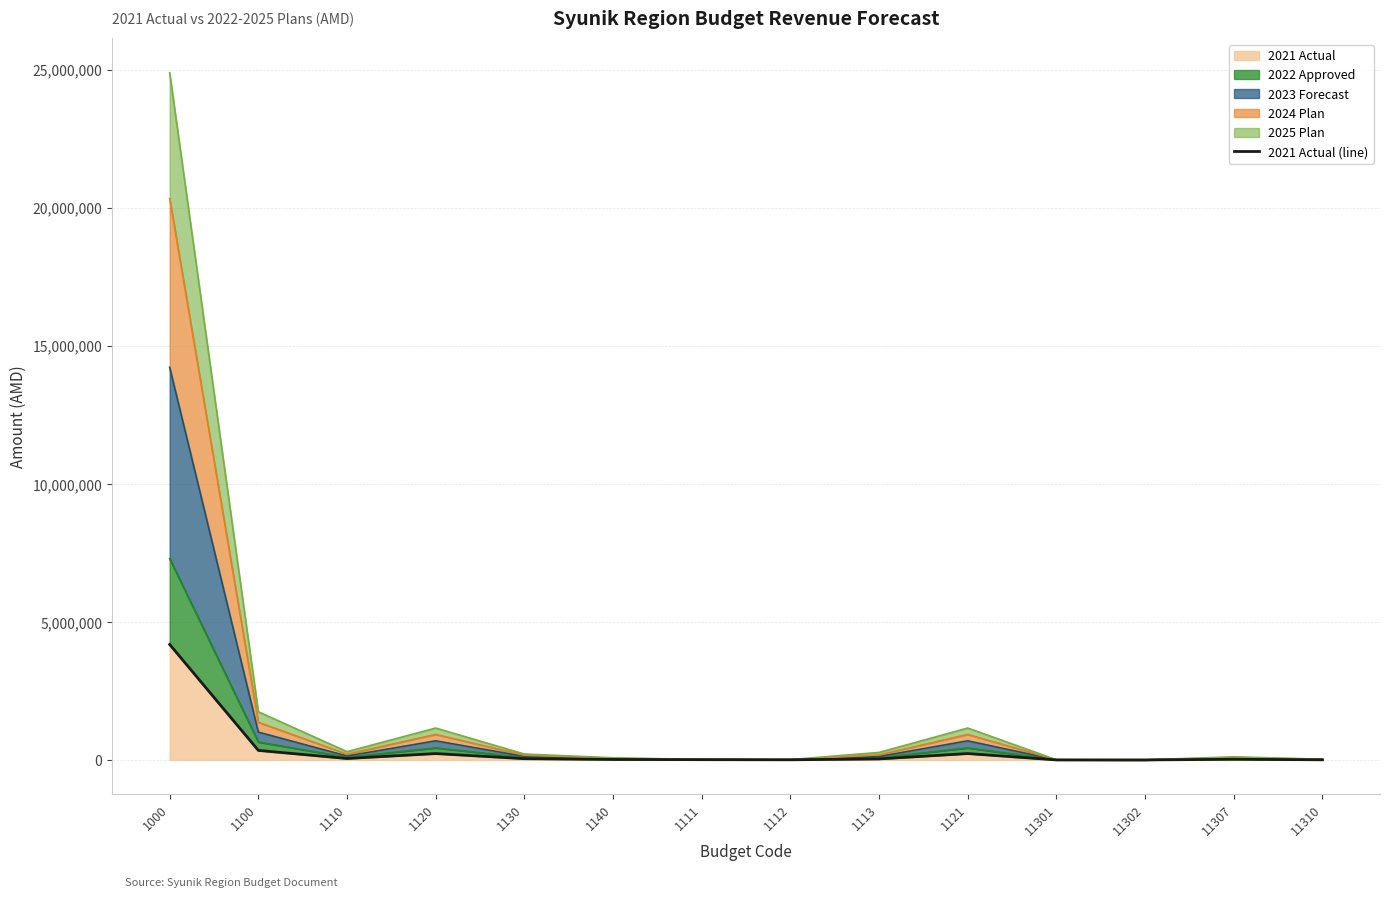

What is the change in value from 1000 to 11301?

-4181077.9